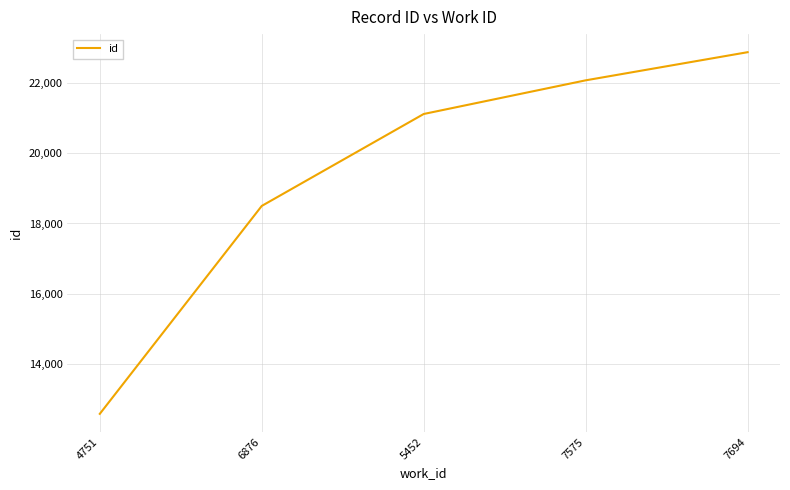

Where is the data nearest to the value 17728?

6876